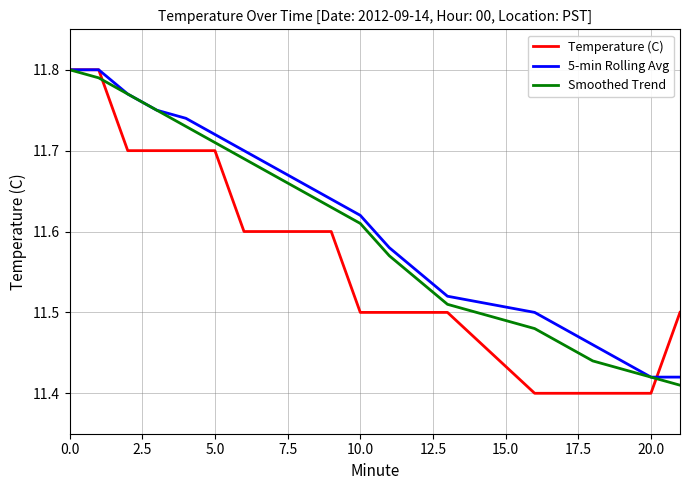

Which series has the widest spread of values?

Temperature (C)